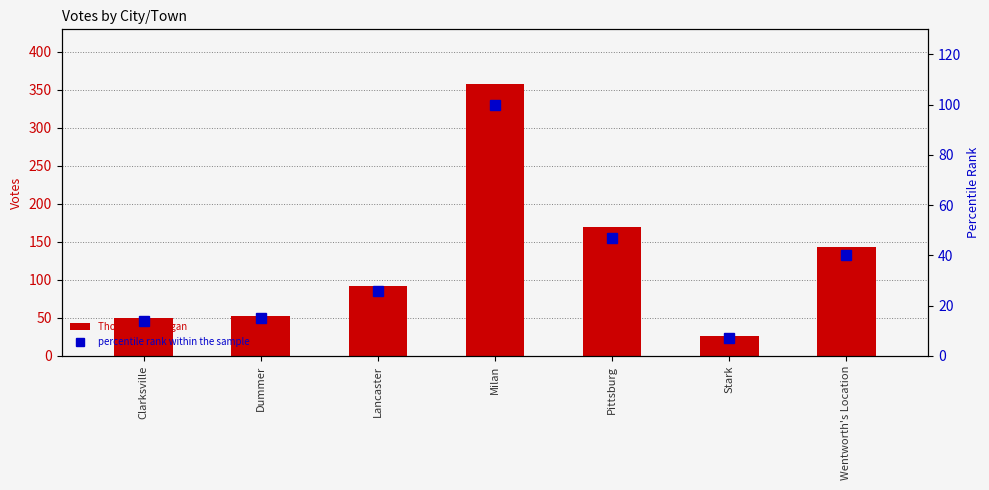

Which series has the largest total across all categories?

Thomas R. Corrigan